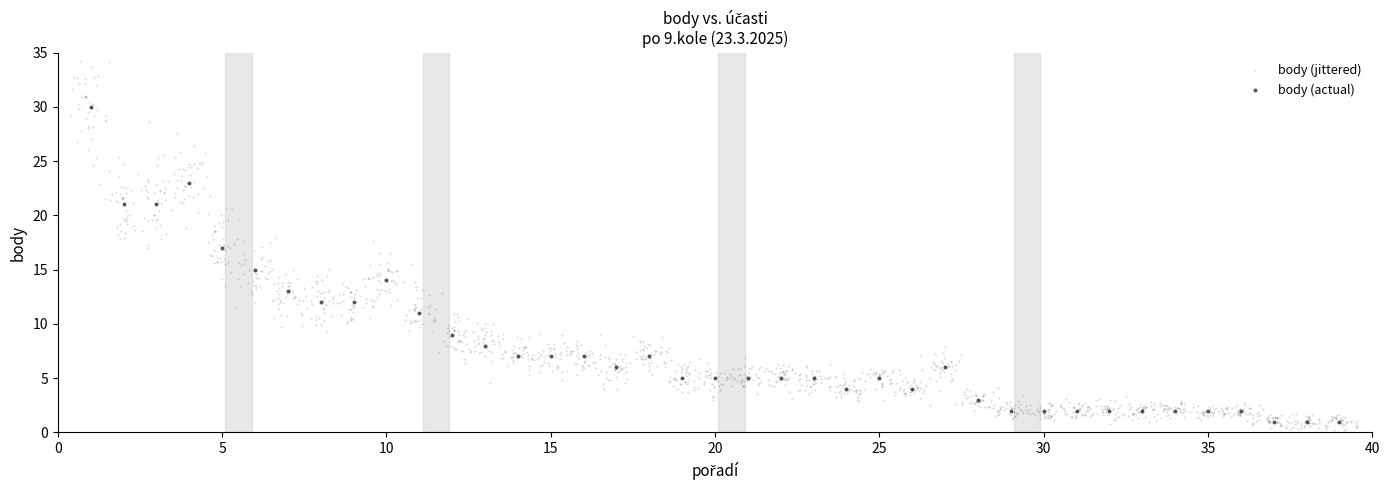

Which series has the widest spread of Y values?

body (jittered)